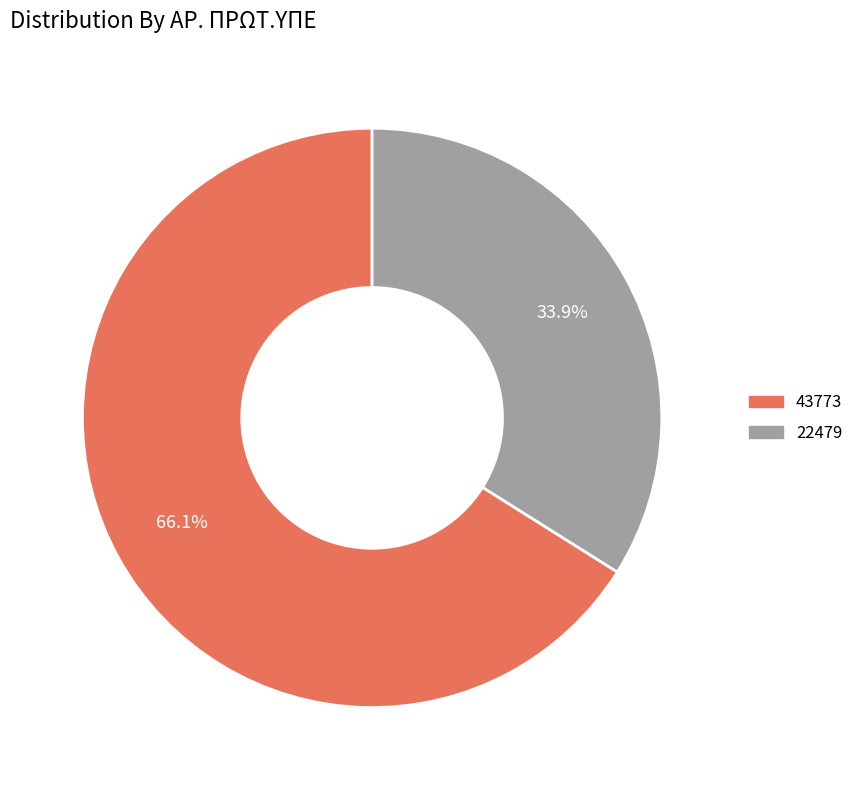

Is there any slice that represents more than half of the pie?

Yes